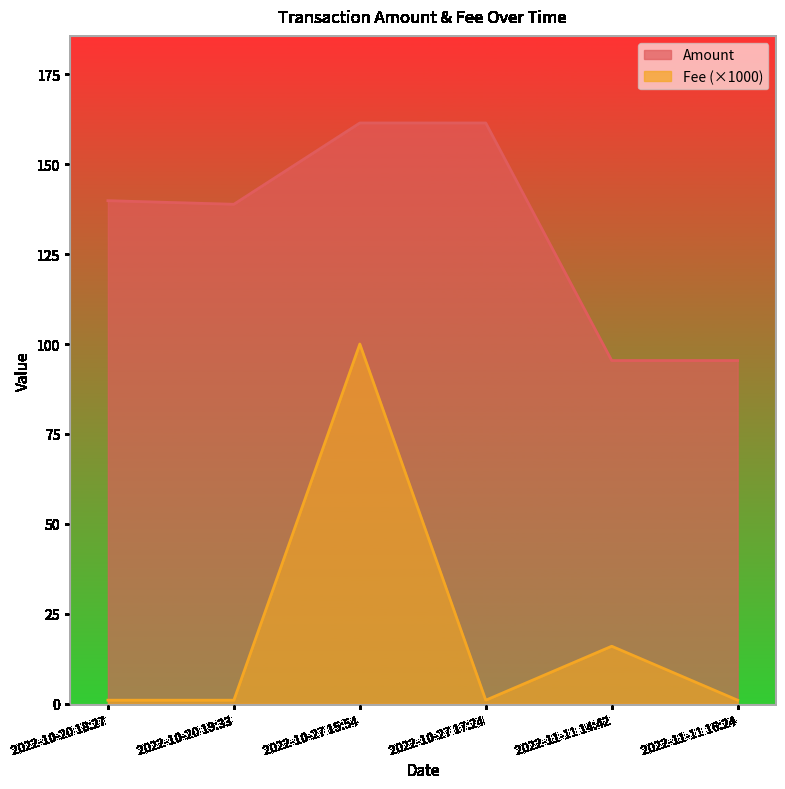

Count the number of data series in this chart.

2